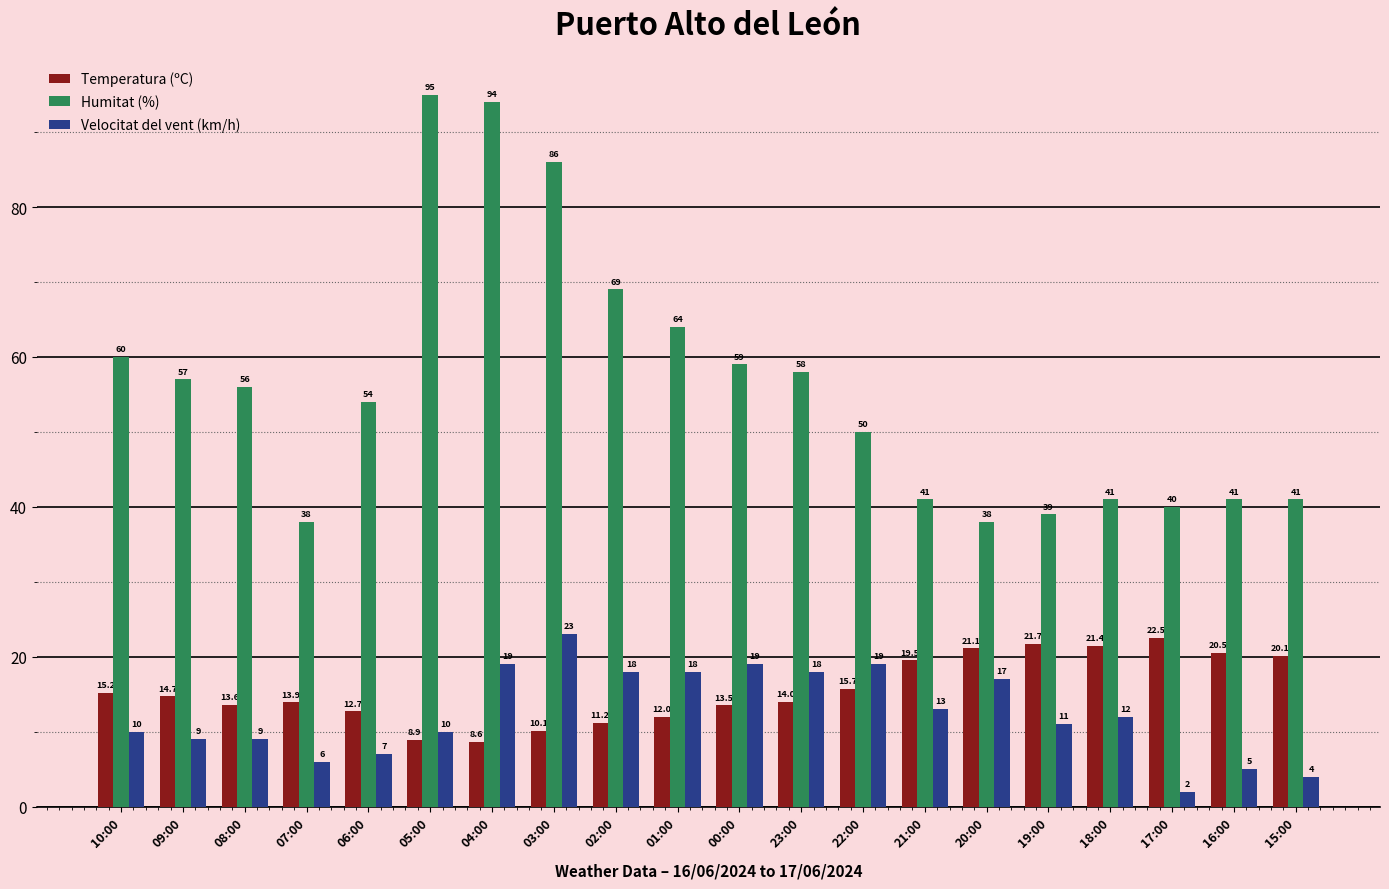

Where does the Humitat (%) series first go above 56?

10:00